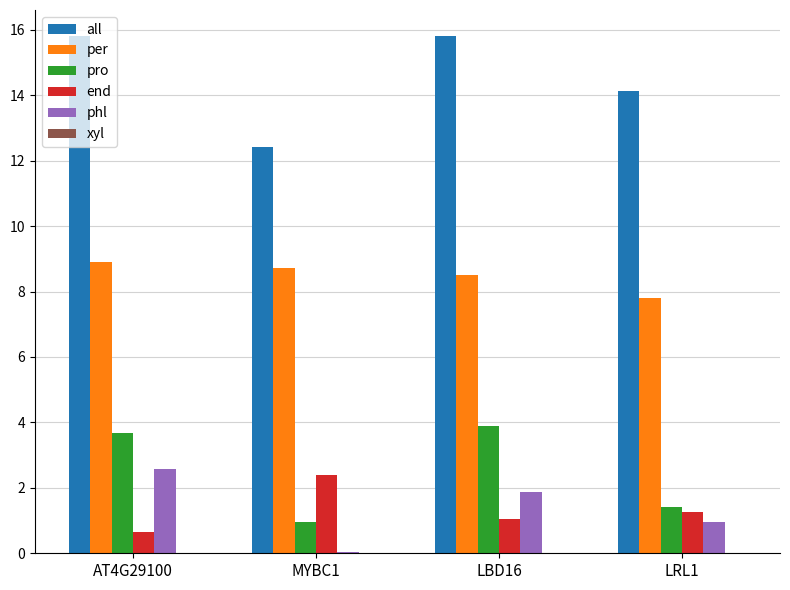

Count the number of categories in the chart.

4